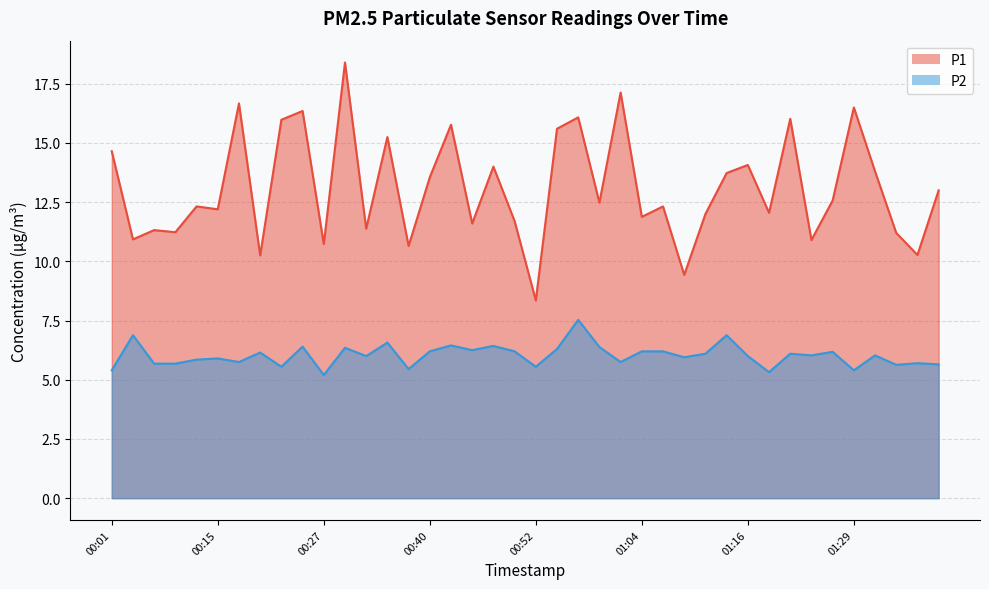

What position from the right is 00:10?

37